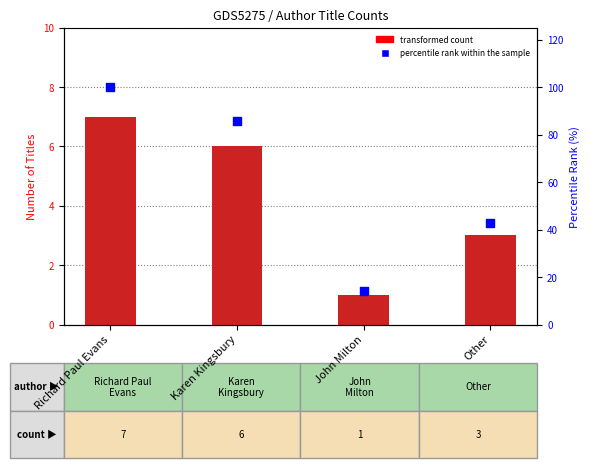

What is the total value across all series at Karen Kingsbury?

91.7